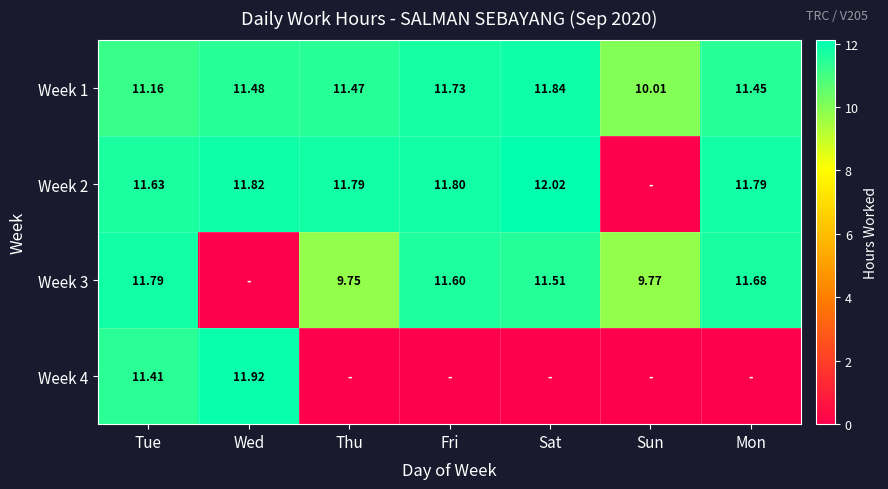

Is the value of Week 3 at Sat greater than the value of Week 4 at Wed?

No